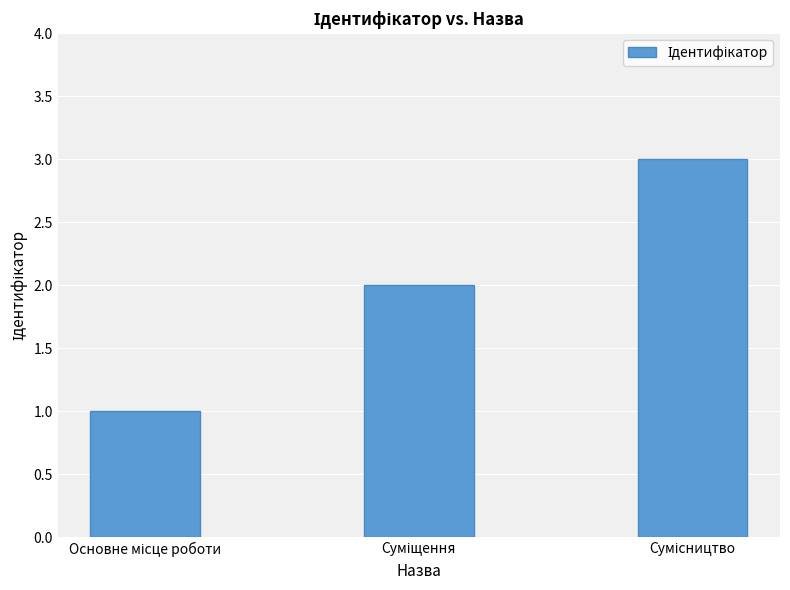

What is the maximum value shown in the chart?

3